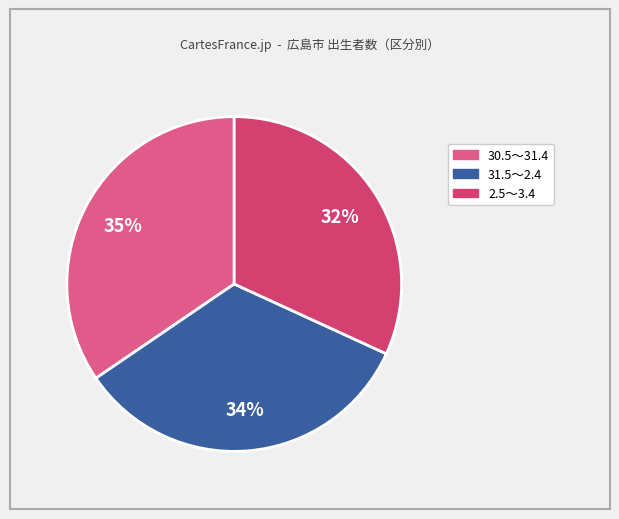

Does 31.5～2.4 represent more than half of the total?

No